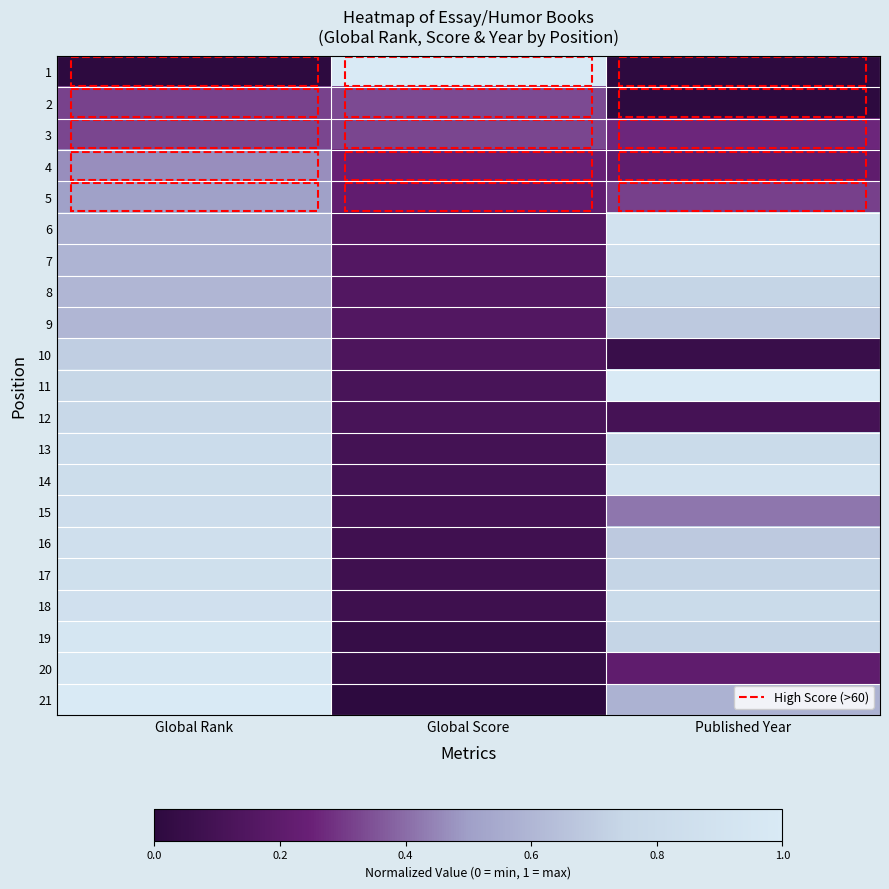

Which label corresponds to the smallest value in the chart?

Global Rank